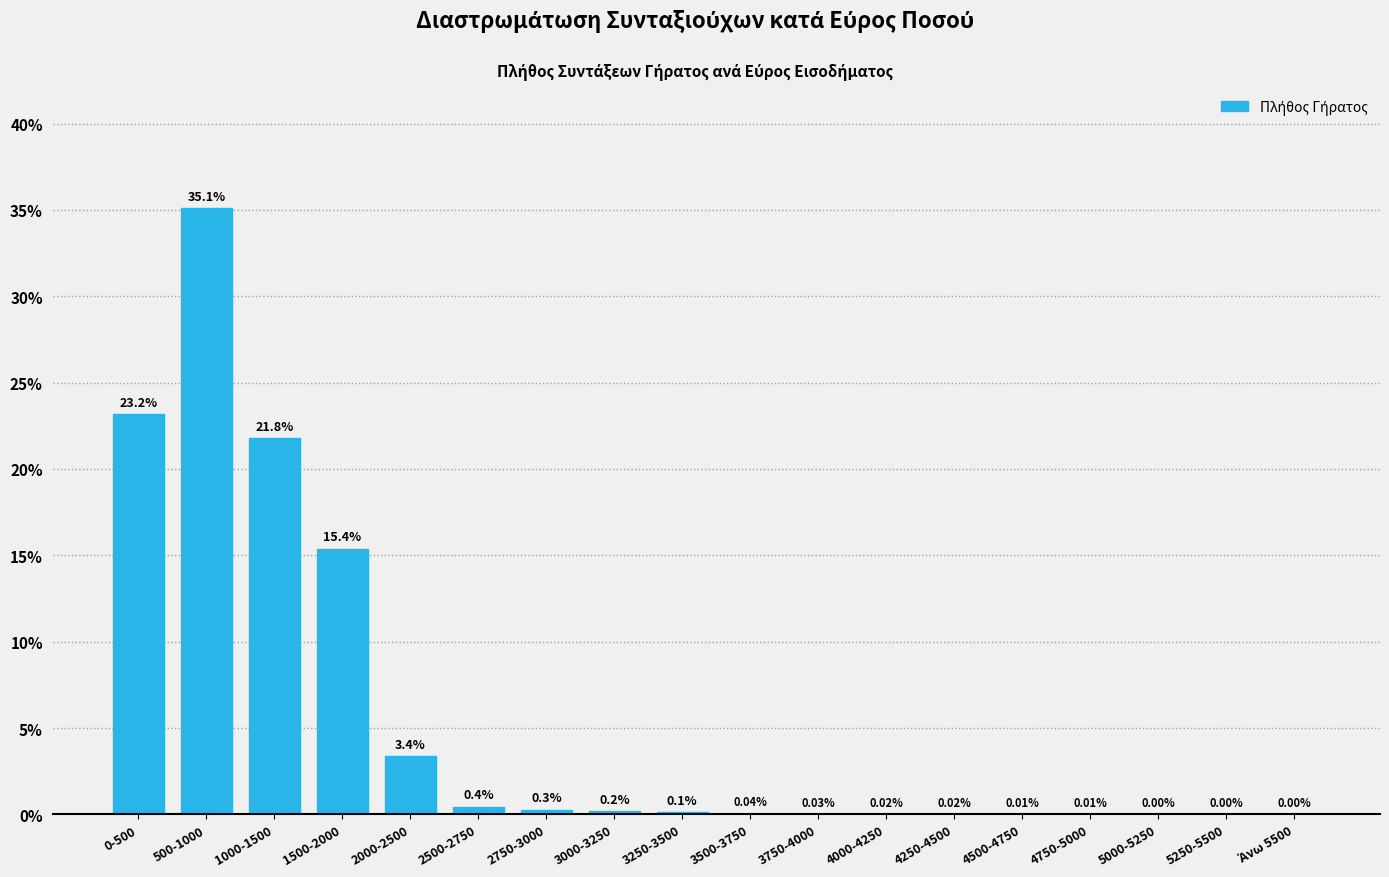

What is the change in value from 1000-1500 to 3250-3500?

-21.7